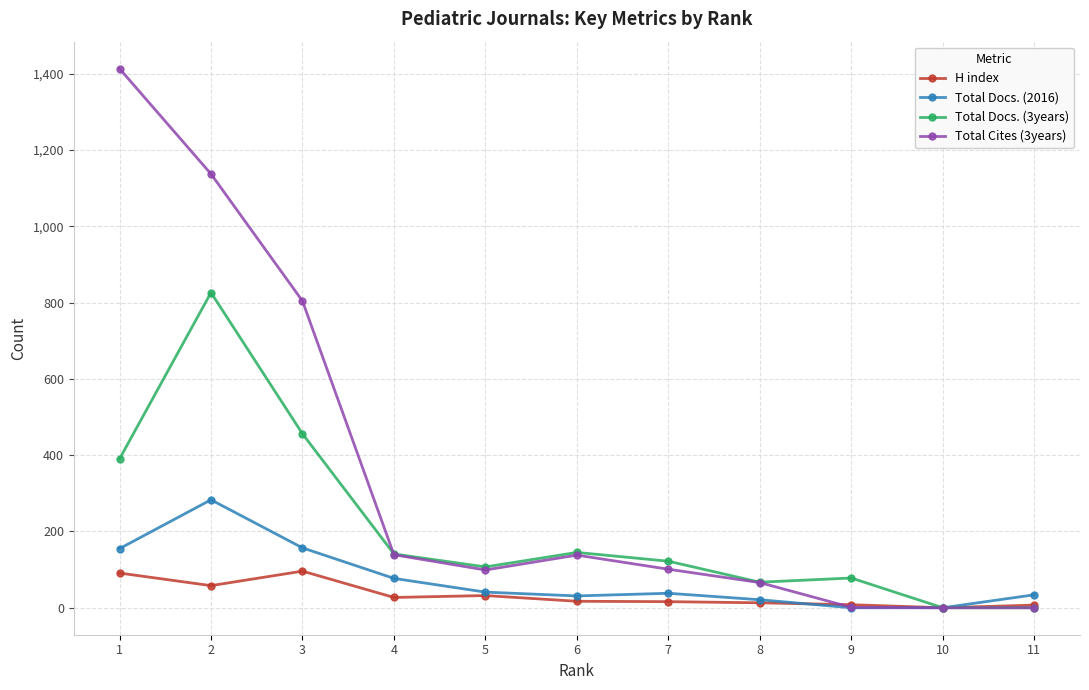

At which category does Total Docs. (3years) reach its first local peak?

2